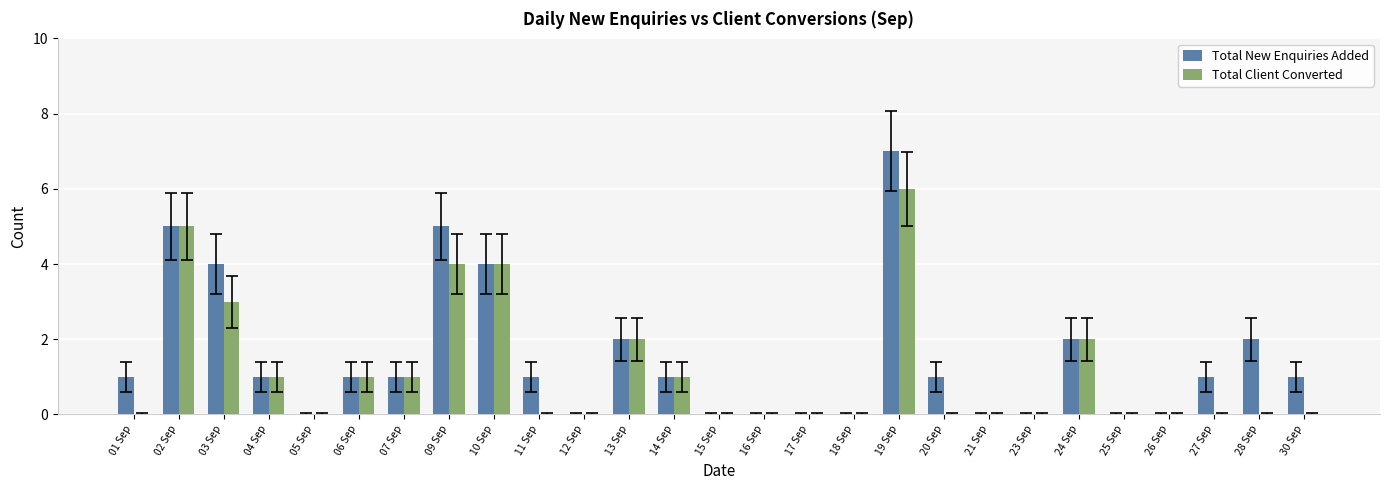

What is the highest value of the Total New Enquiries Added series?

7